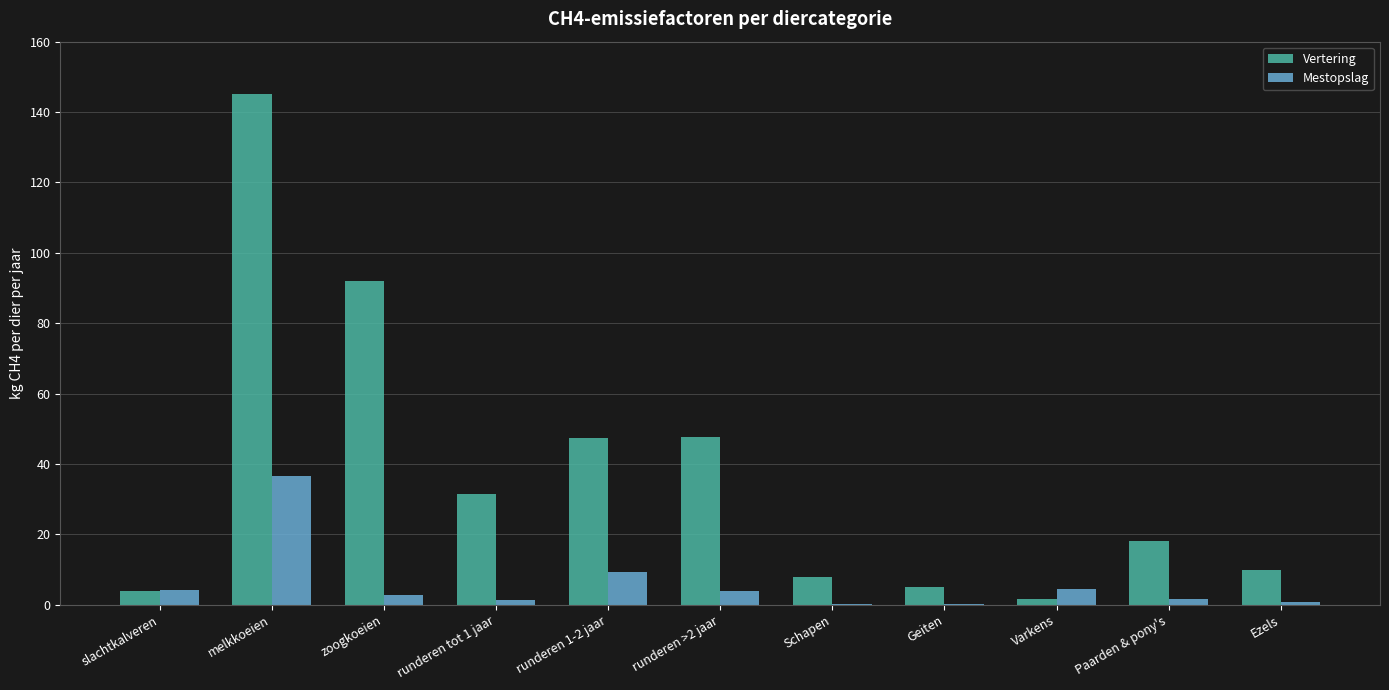

Is the value of Vertering at runderen tot 1 jaar greater than the value of Mestopslag at Ezels?

Yes